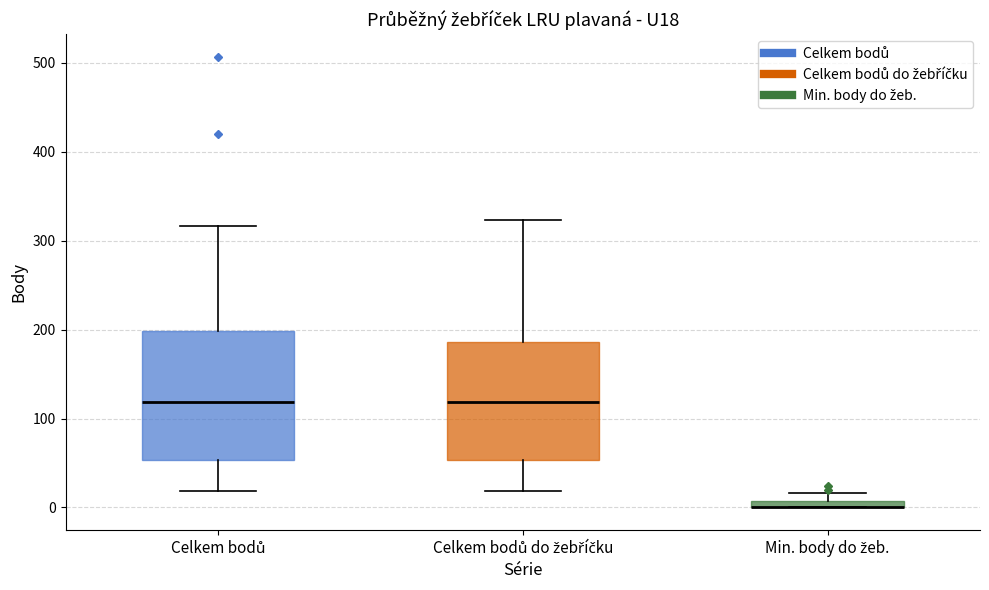

Comparing the boxes themselves (not the whiskers), which one is the tallest?

Celkem bodů